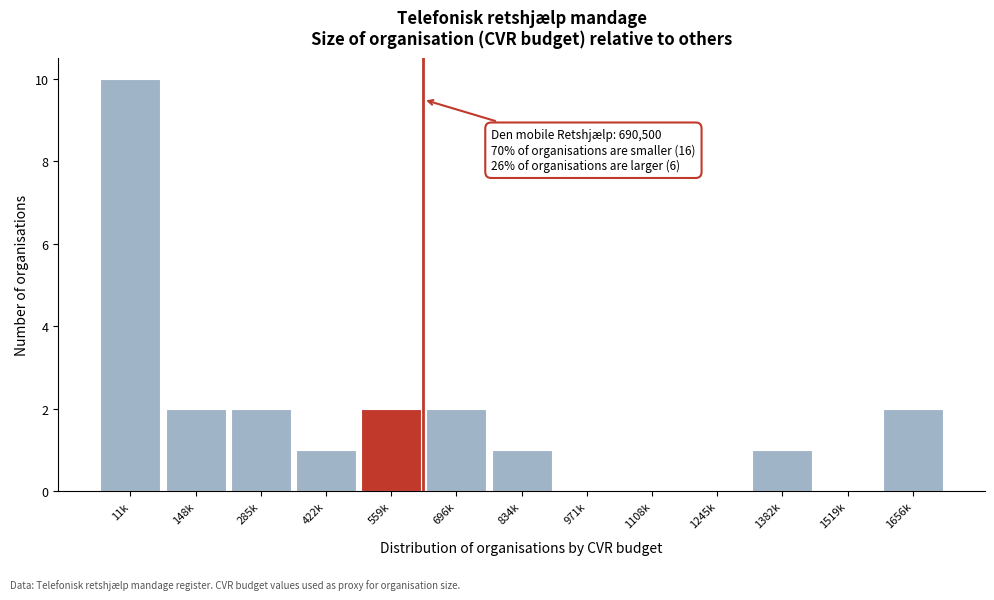

Reading left to right, transcribe all the data shown in this chart.

11k=10	148k=2	285k=2	422k=1	559k=2	696k=2	834k=1	971k=0	1108k=0	1245k=0	1382k=1	1519k=0	1656k=2